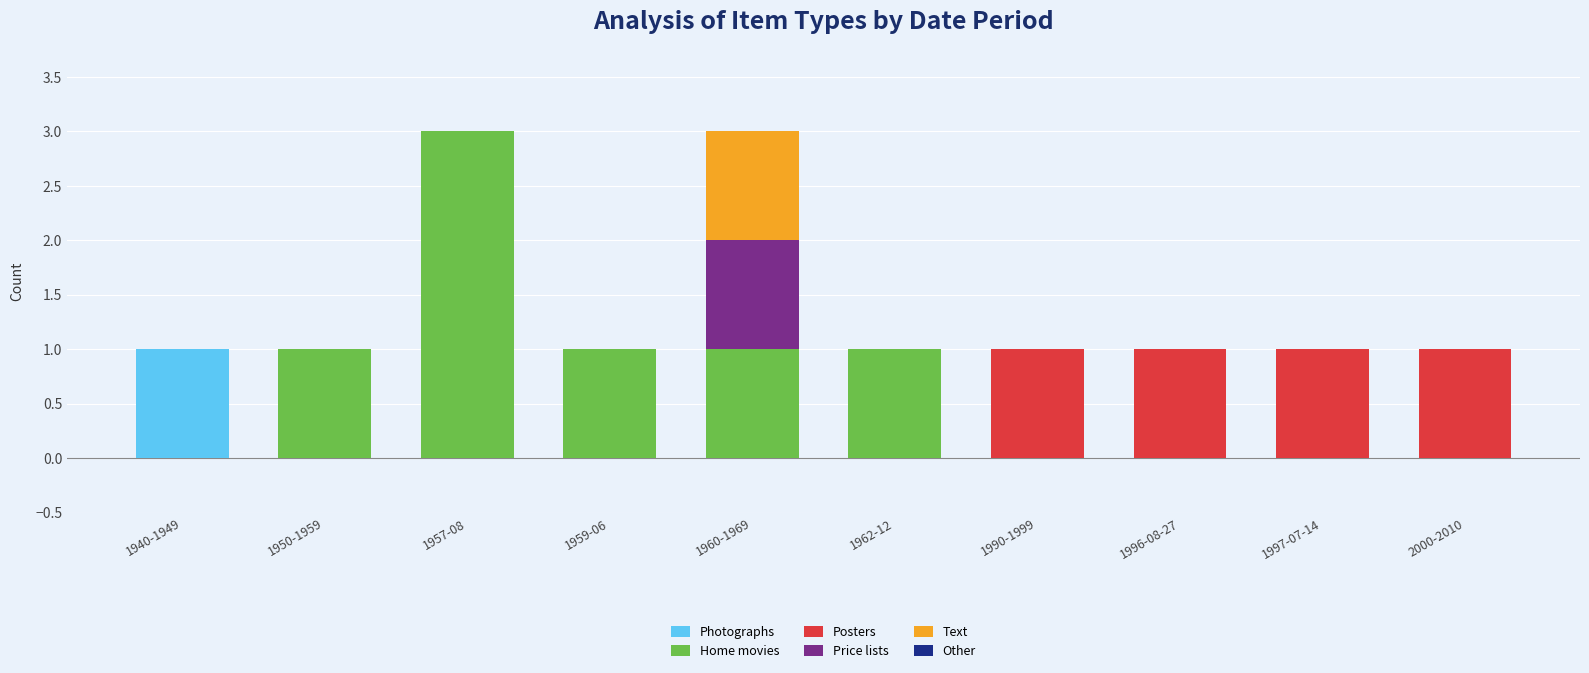

How many data points does each series have?

10